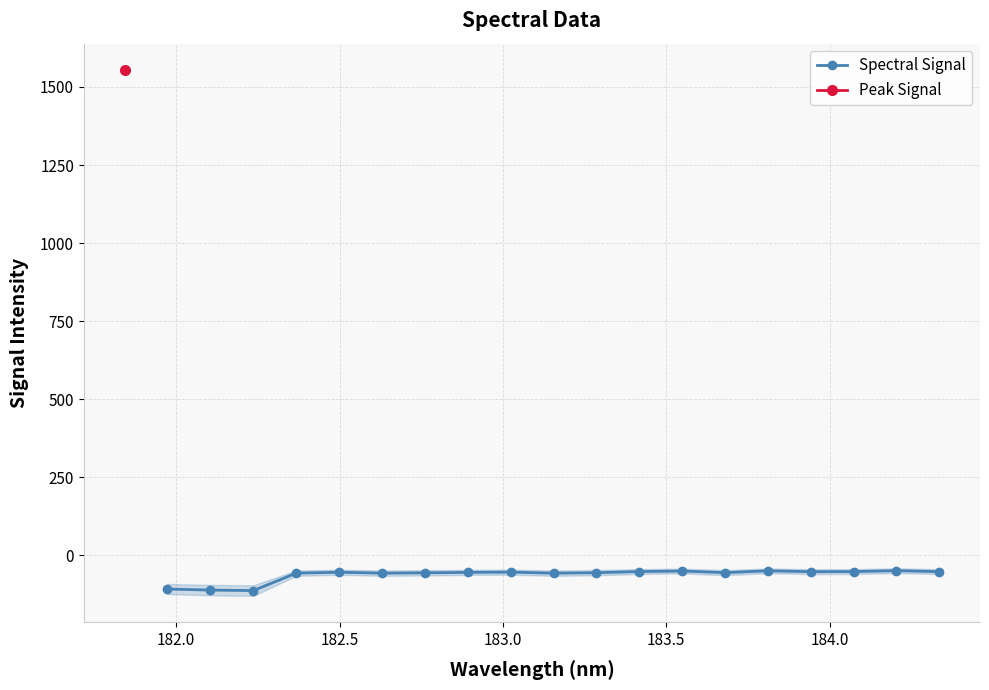

What is the difference between the maximum and second lowest values?

62.2